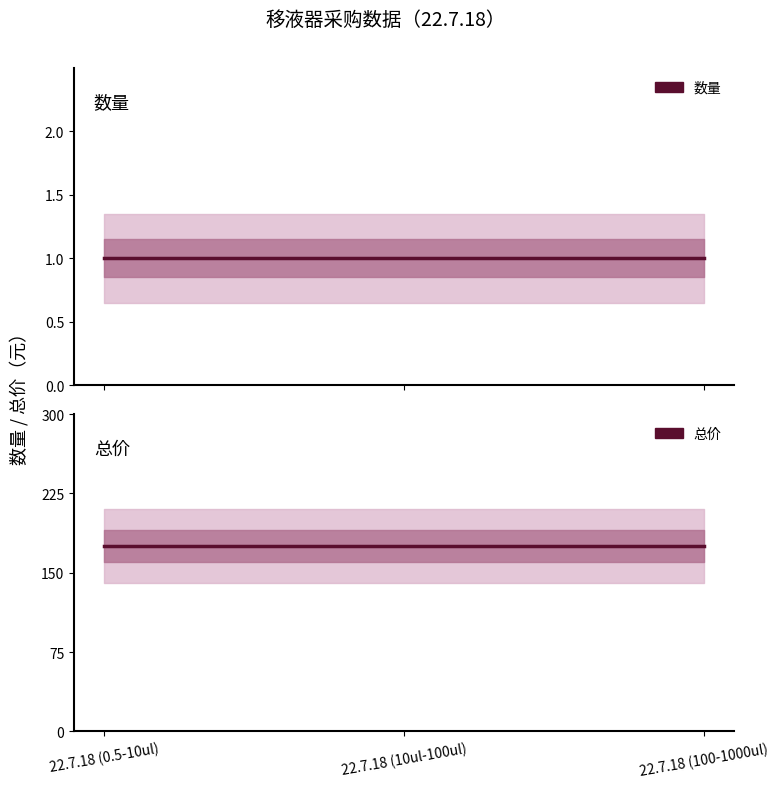

Is this an area chart (filled region under the line)?

No